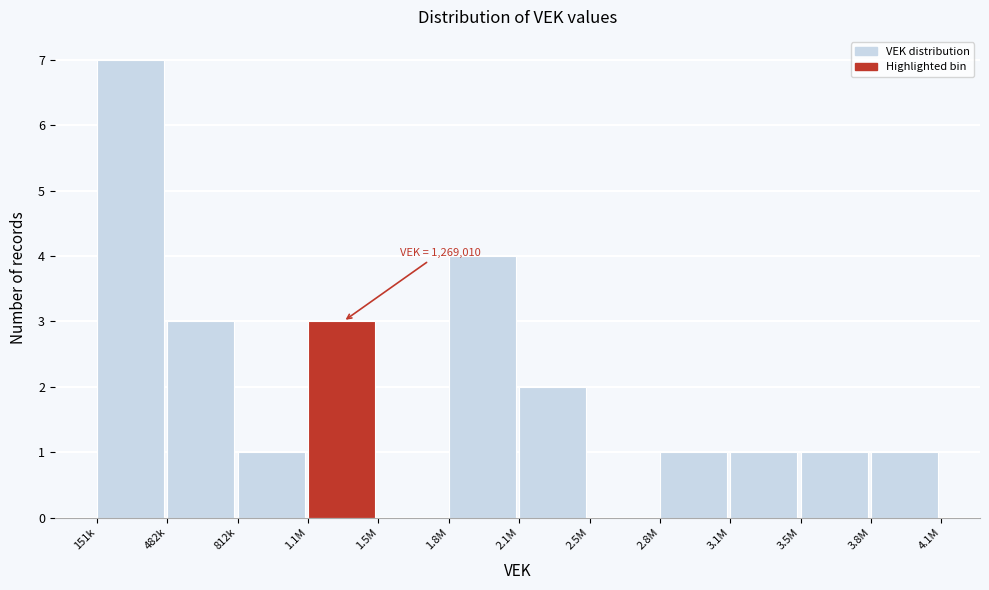

Reading left to right, list all the values displayed in this chart.

151k=7	482k=3	812k=1	1.1M=3	1.5M=0	1.8M=4	2.1M=2	2.5M=0	2.8M=1	3.1M=1	3.5M=1	3.8M=1